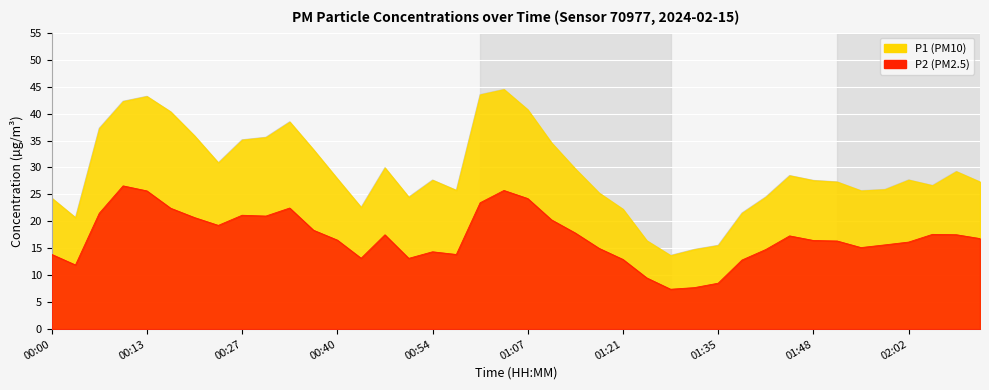

Reading left to right, list all the values displayed in this chart.

P1: 00:00=24.3	00:03=20.7	00:07=37.3	00:10=42.3	00:13=43.2	00:17=40.3	00:20=35.9	00:23=30.9	00:27=35.1	00:30=35.6	00:34=38.5	00:37=33.3	00:40=27.9	00:44=22.6	00:47=29.9	00:51=24.5	00:54=27.7	00:57=25.8	01:01=43.5	01:04=44.5	01:07=40.7	01:11=34.6	01:14=29.8	01:18=25.3	01:21=22.3	01:24=16.4	01:28=13.7	01:31=14.8	01:35=15.6	01:38=21.6	01:41=24.5	01:45=28.5	01:48=27.6	01:52=27.3	01:55=25.7	01:58=25.9	02:02=27.7	02:05=26.7	02:09=29.3	02:12=27.3
P2: 00:00=13.9	00:03=11.9	00:07=21.5	00:10=26.6	00:13=25.6	00:17=22.4	00:20=20.7	00:23=19.2	00:27=21.1	00:30=21.0	00:34=22.5	00:37=18.4	00:40=16.5	00:44=13.2	00:47=17.5	00:51=13.1	00:54=14.3	00:57=13.8	01:01=23.4	01:04=25.7	01:07=24.2	01:11=20.3	01:14=17.8	01:18=15.0	01:21=12.9	01:24=9.5	01:28=7.4	01:31=7.7	01:35=8.5	01:38=12.8	01:41=14.8	01:45=17.3	01:48=16.4	01:52=16.4	01:55=15.1	01:58=15.6	02:02=16.1	02:05=17.6	02:09=17.5	02:12=16.8